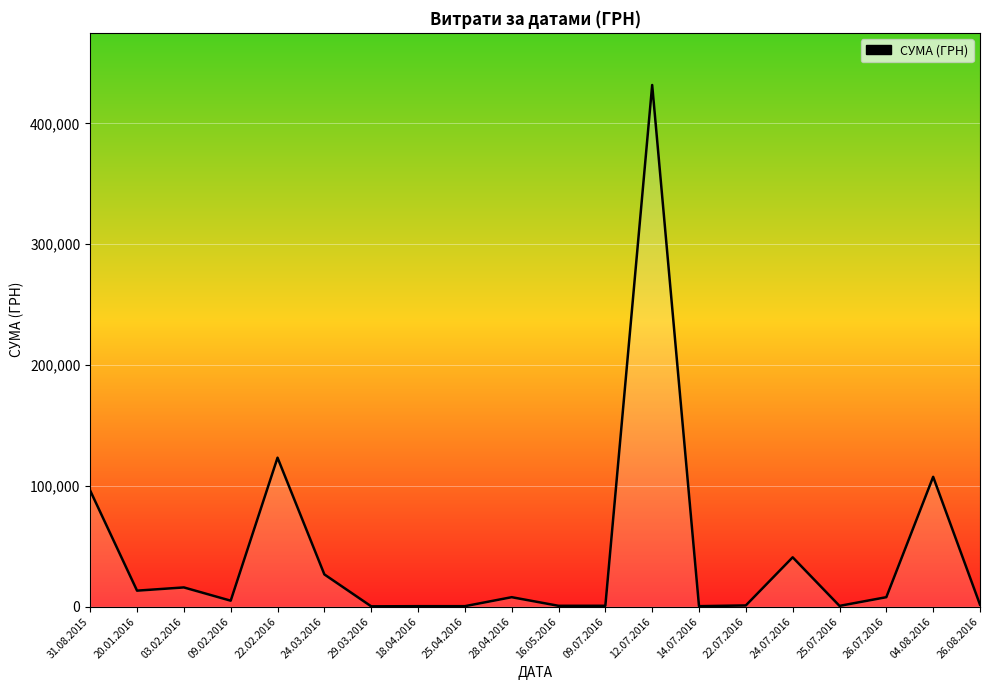

What is the difference between the maximum and minimum values?

431454.8